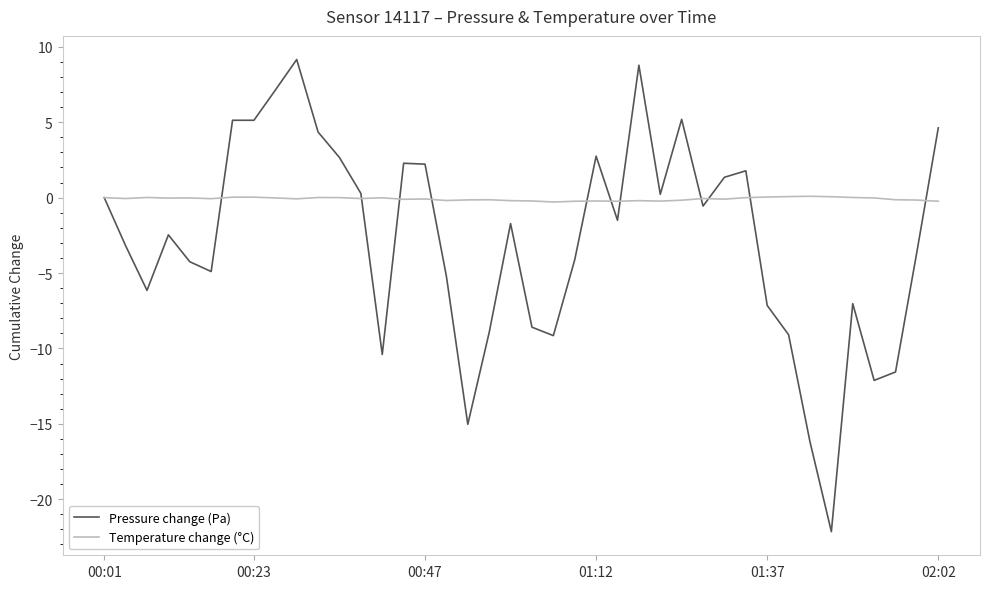

Rank the series by their average value, from highest to lowest.

Temperature change (°C), Pressure change (Pa)